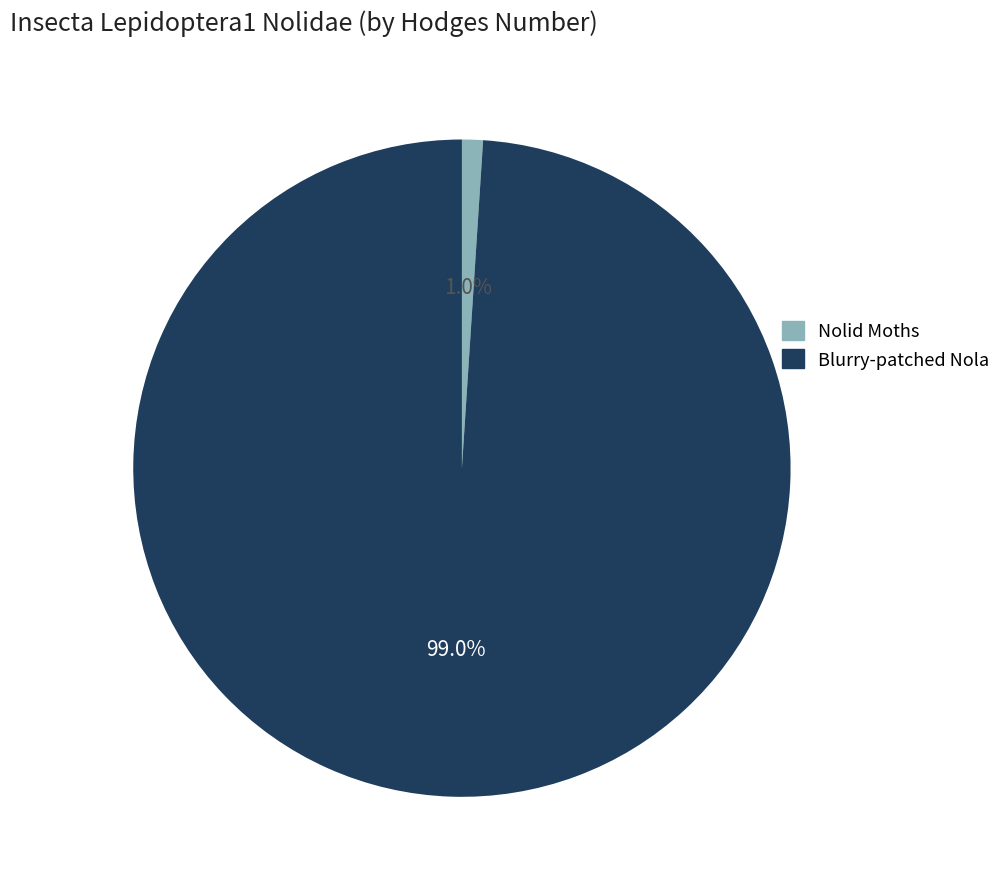

Which slice represents more than half of the pie?

Blurry-patched Nola